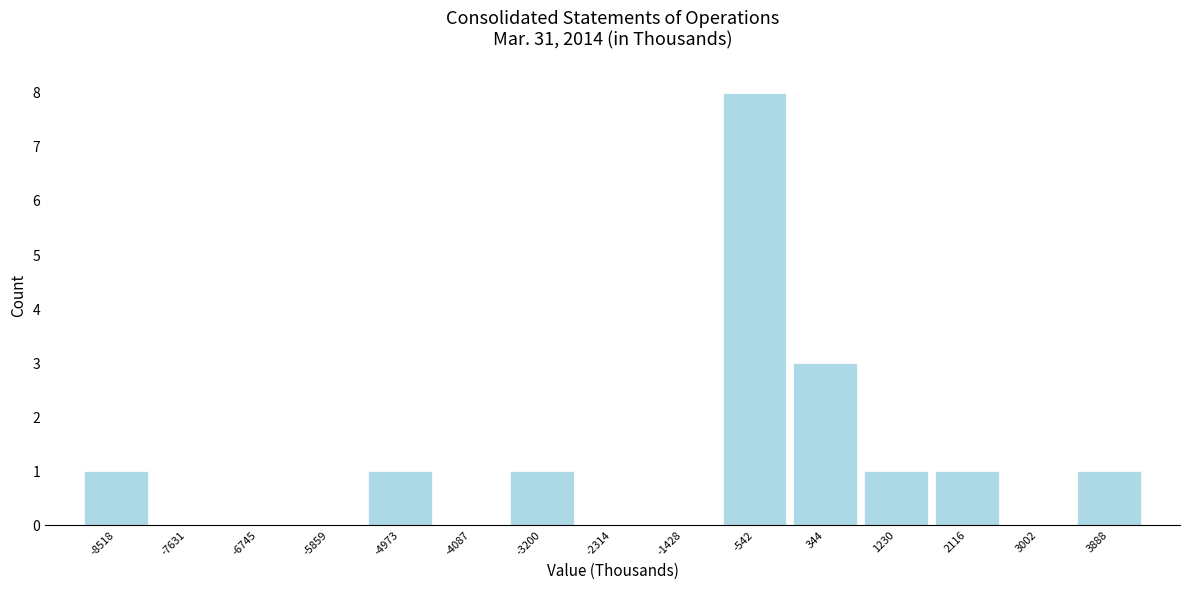

Reading left to right, extract all data points from this chart.

-8518=1	-7631=0	-6745=0	-5859=0	-4973=1	-4087=0	-3200=1	-2314=0	-1428=0	-542=8	344=3	1230=1	2116=1	3002=0	3888=1